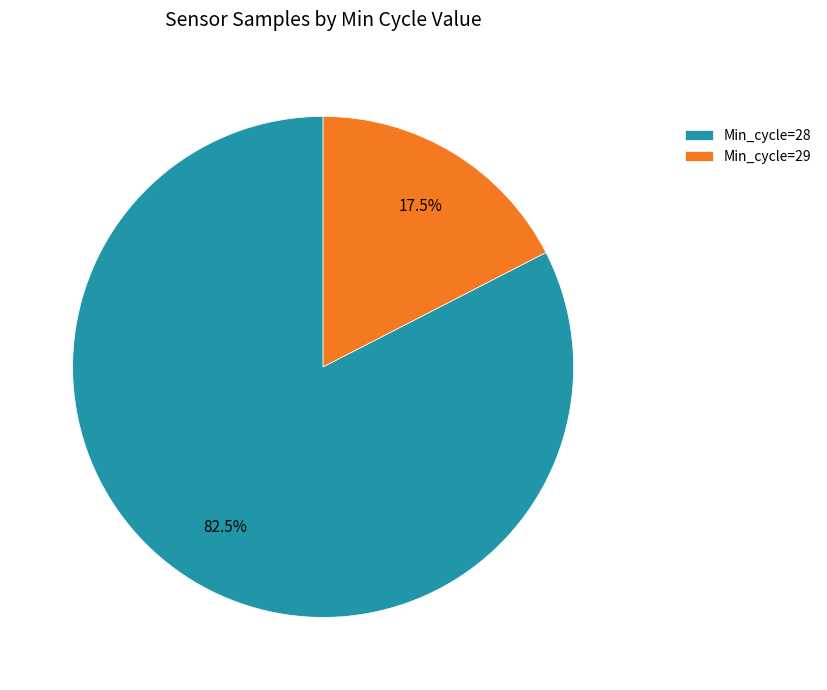

Which has a higher value, Min_cycle=28 or Min_cycle=29?

Min_cycle=28